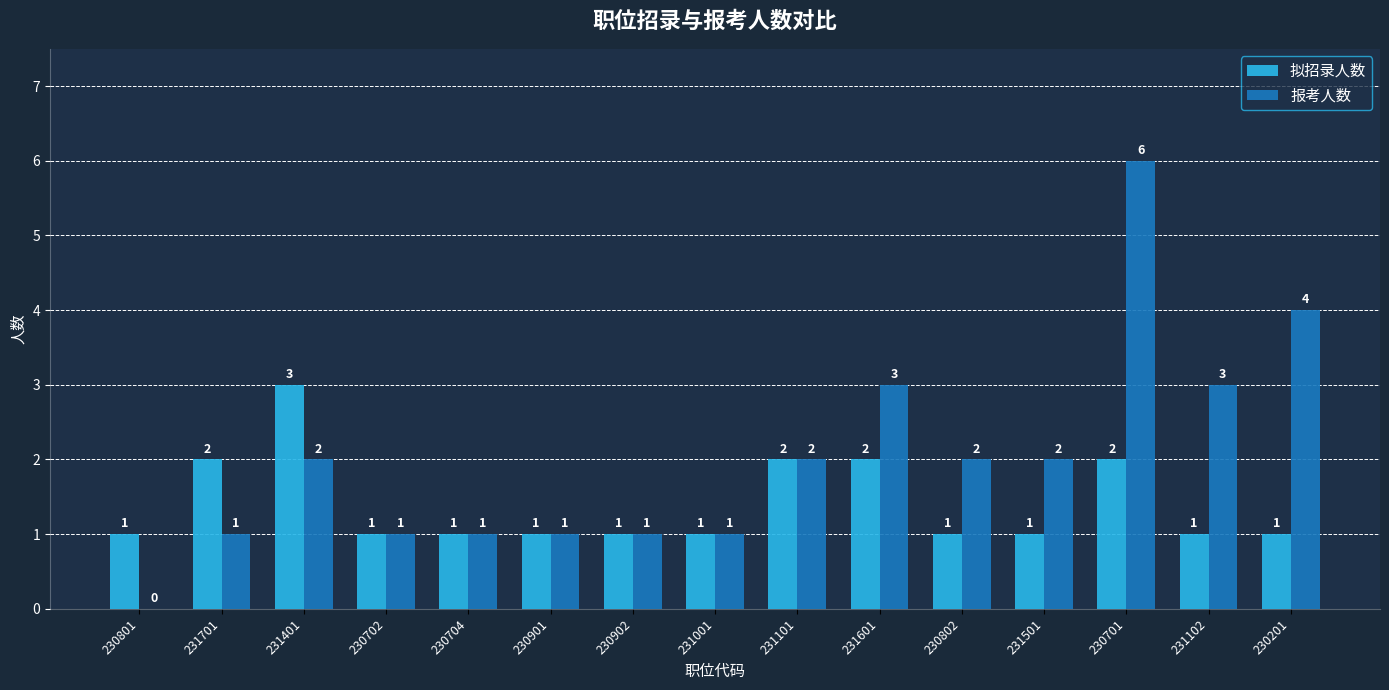

What are all the series names shown in the legend?

拟招录人数, 报考人数